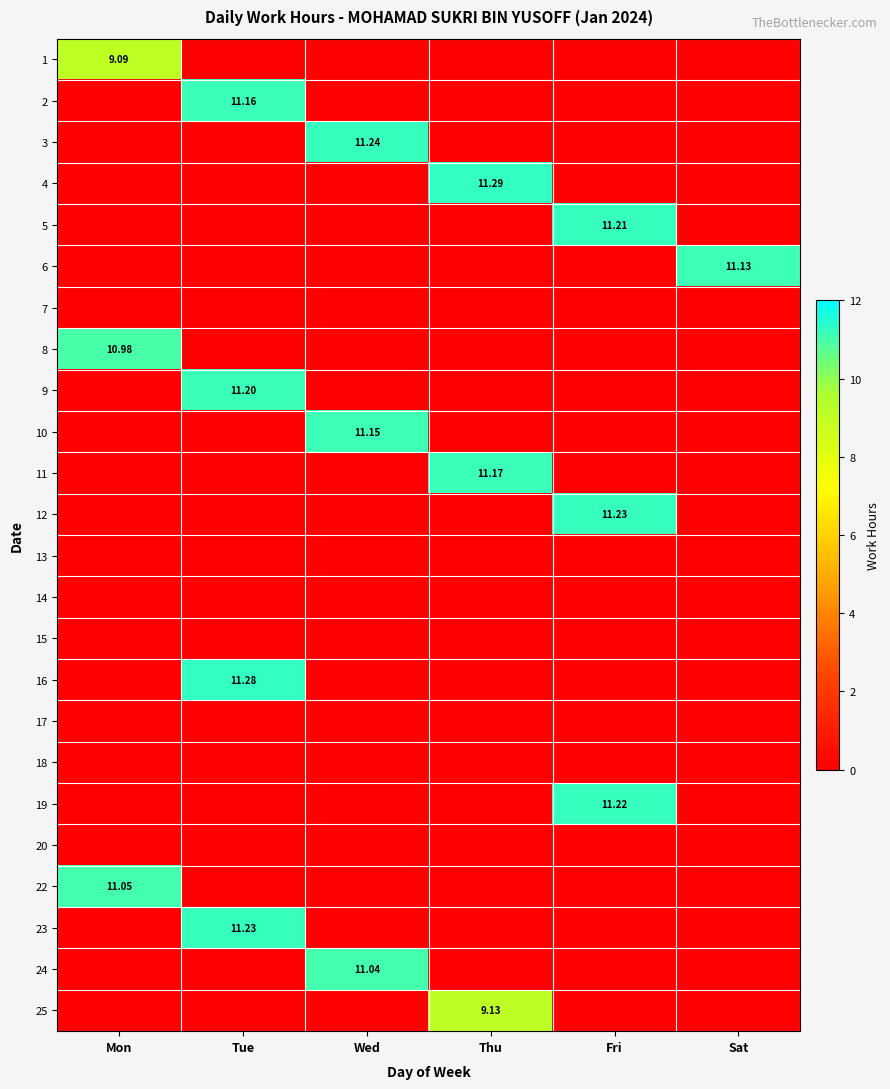

At which category does the chart reach its minimum across all series?

Tue